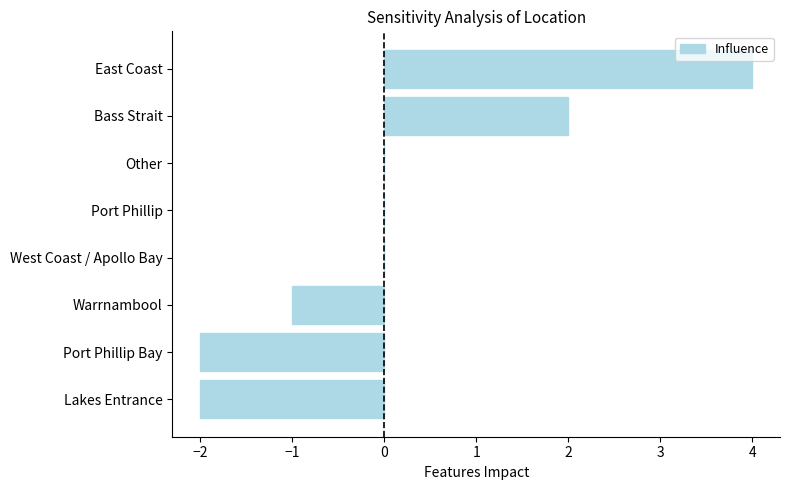

The chart shows a value of -2 at Lakes Entrance. True or false?

True